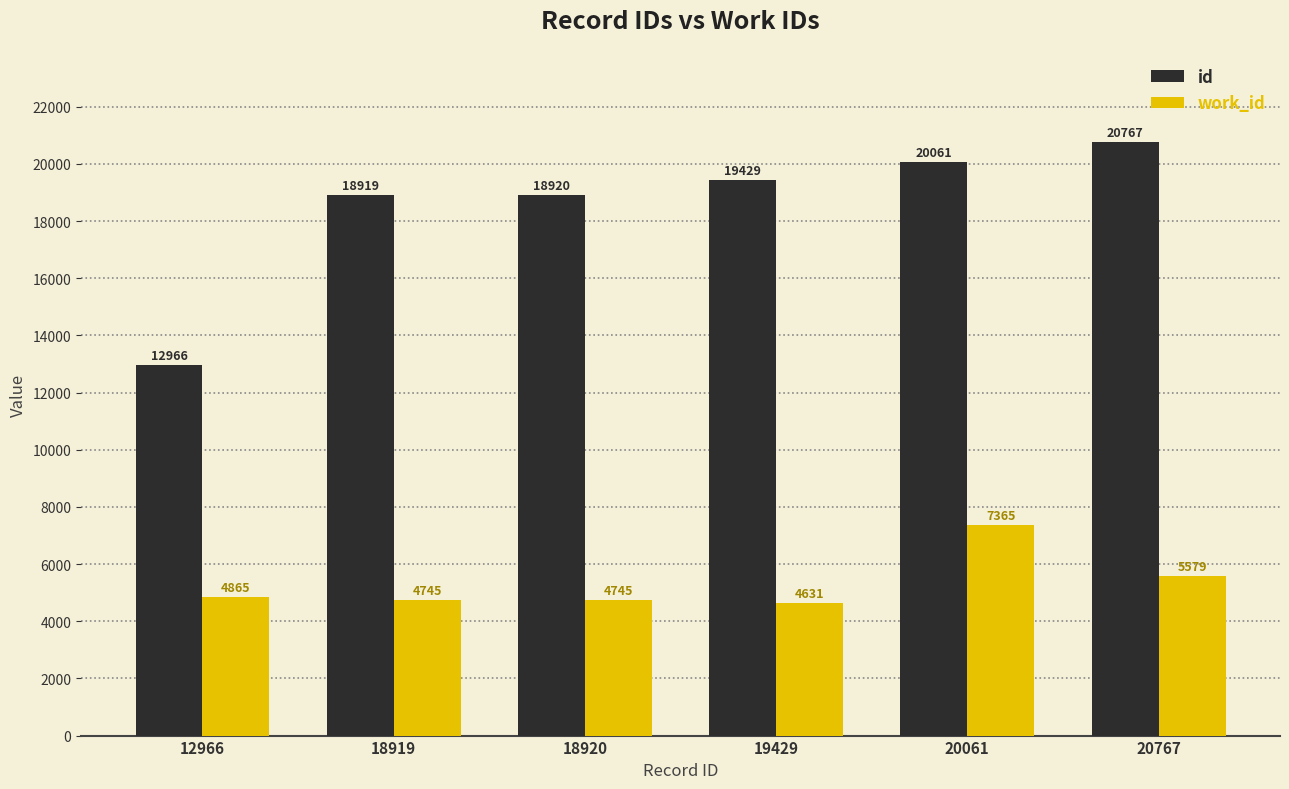

Reading right to left, what are all the values shown in this chart?

id: 20767=20767	20061=20061	19429=19429	18920=18920	18919=18919	12966=12966
work_id: 20767=5579	20061=7365	19429=4631	18920=4745	18919=4745	12966=4865